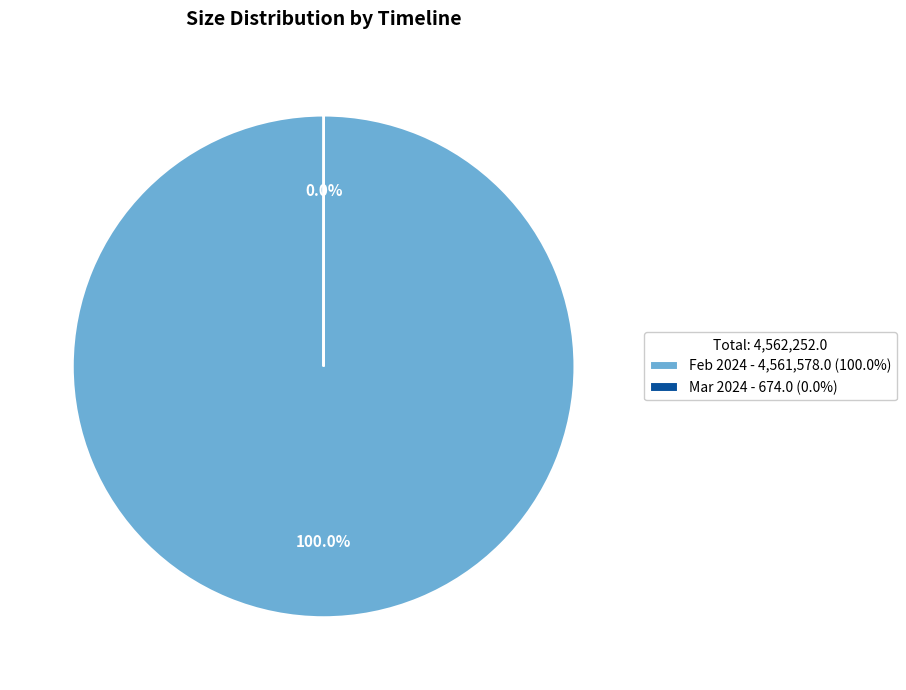

What is the largest slice in the pie chart?

Feb 2024 - 4,561,578.0 (100.0%)